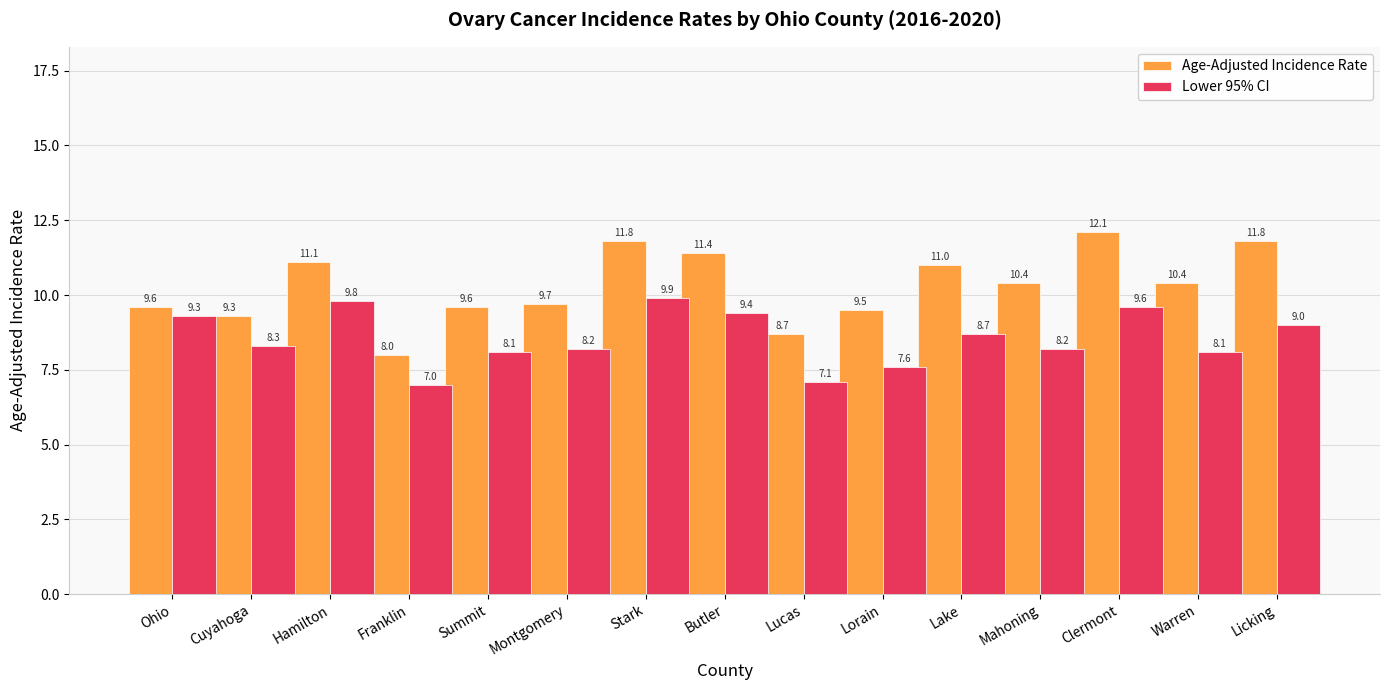

How many bars are there in total?

30